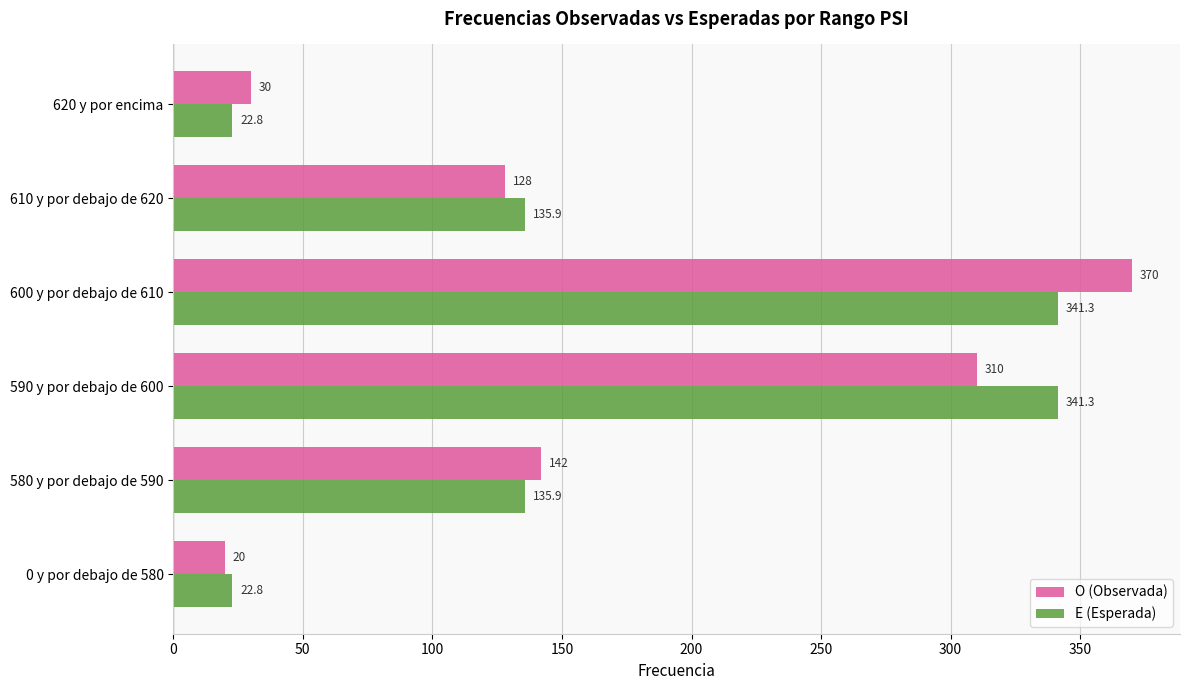

Is the value of O (Observada) at 590 y por debajo de 600 greater than the value of E (Esperada) at 620 y por encima?

Yes